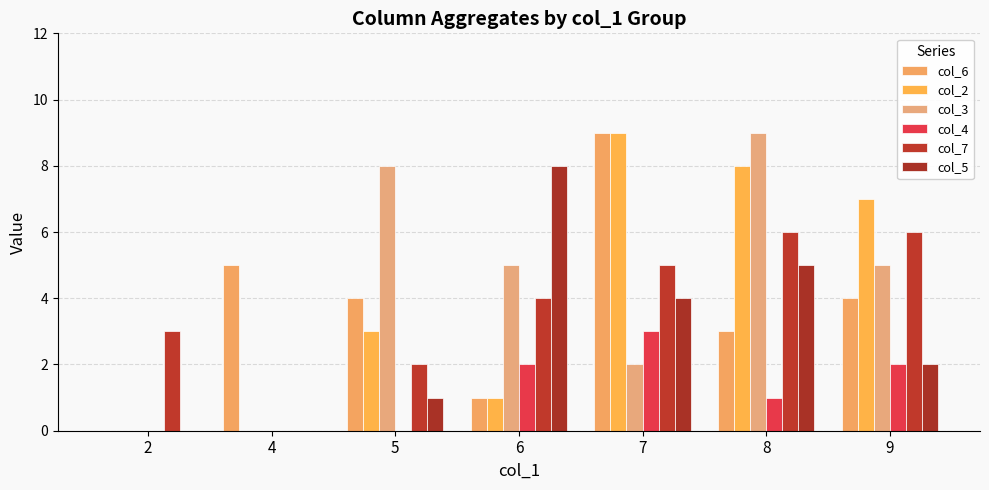

Is the value of col_4 at 8 greater than the value of col_3 at 9?

No